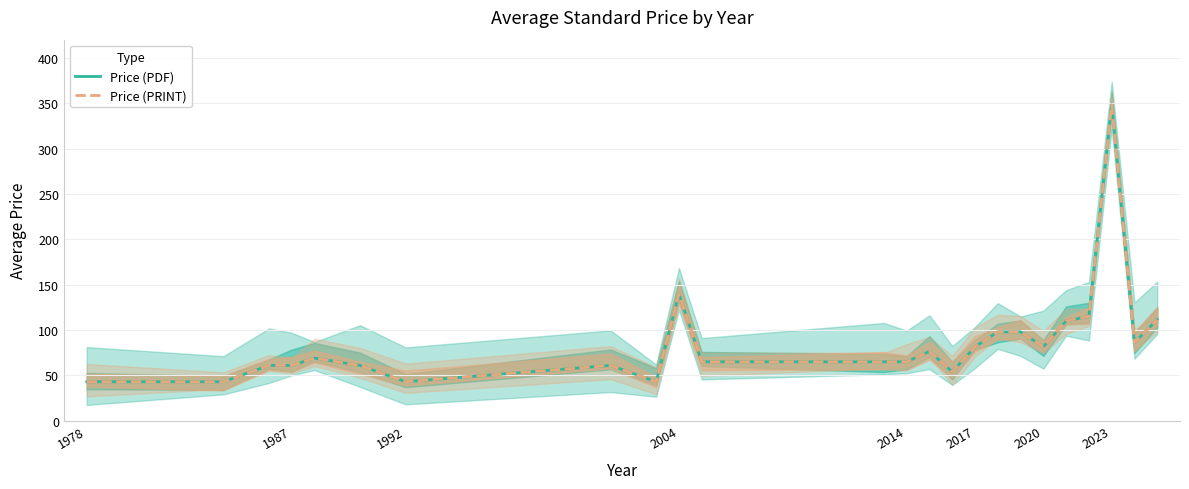

Where does the Price (PDF) series first go above 69?

2004